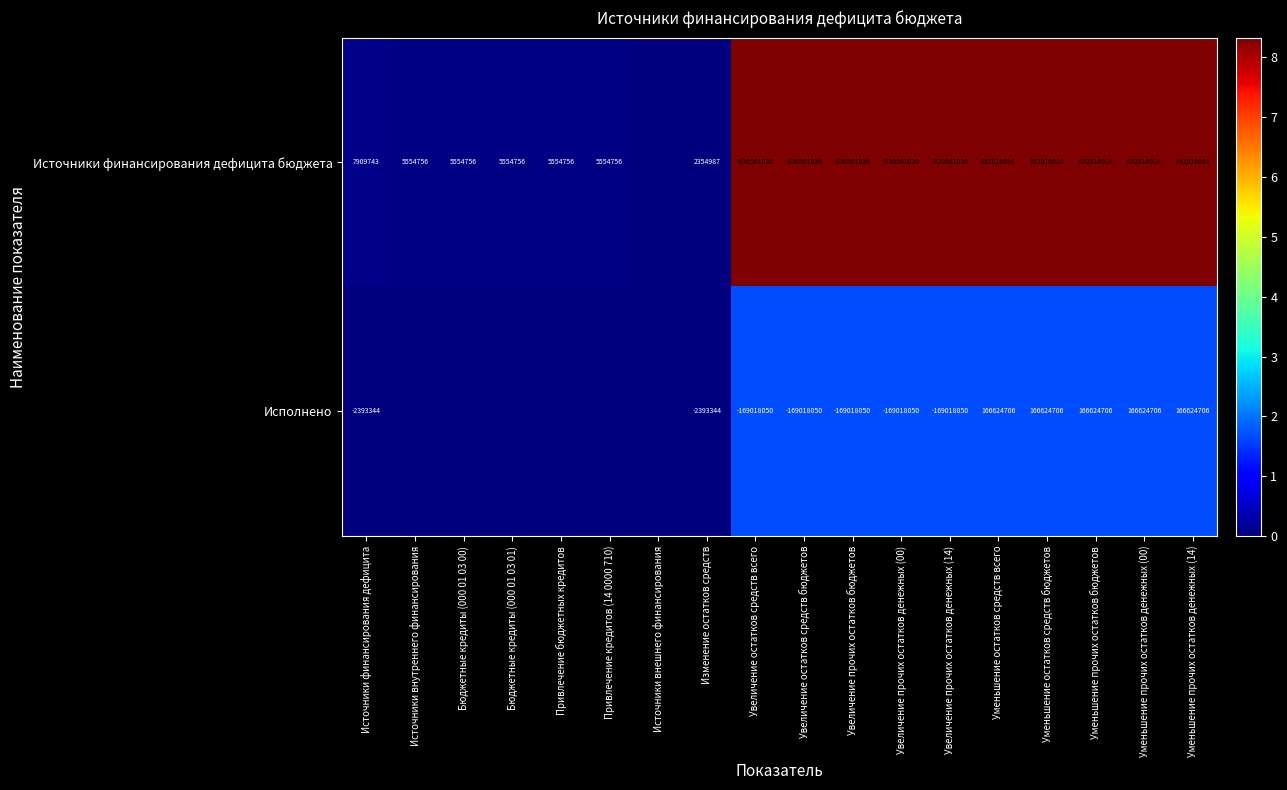

Rank the series at Уменьшение прочих остатков бюджетов from lowest to highest value.

Исполнено, Источники финансирования дефицита бюджета